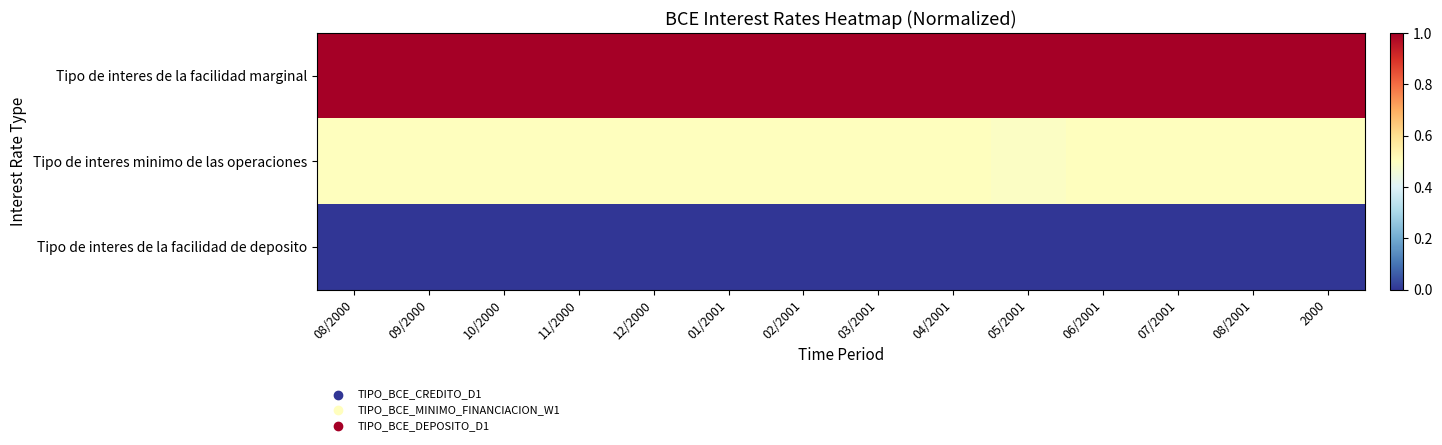

Which series has the largest total across all categories?

Tipo de interes de la facilidad marginal